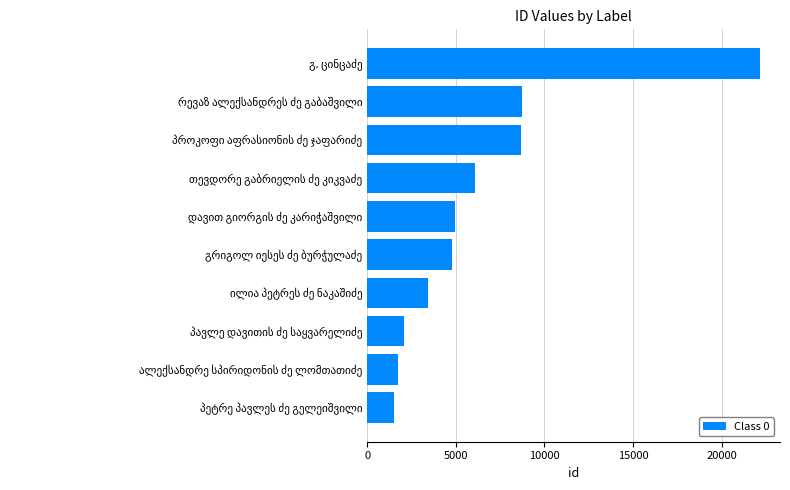

What is the average value?

6408